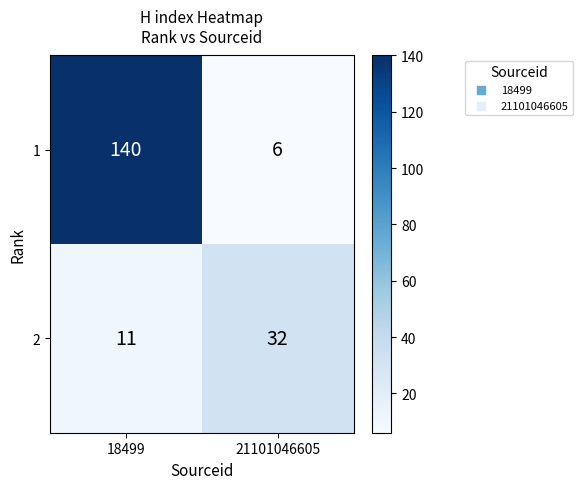

Reading left to right, what are all the values shown in this chart?

1: 140	6
2: 11	32